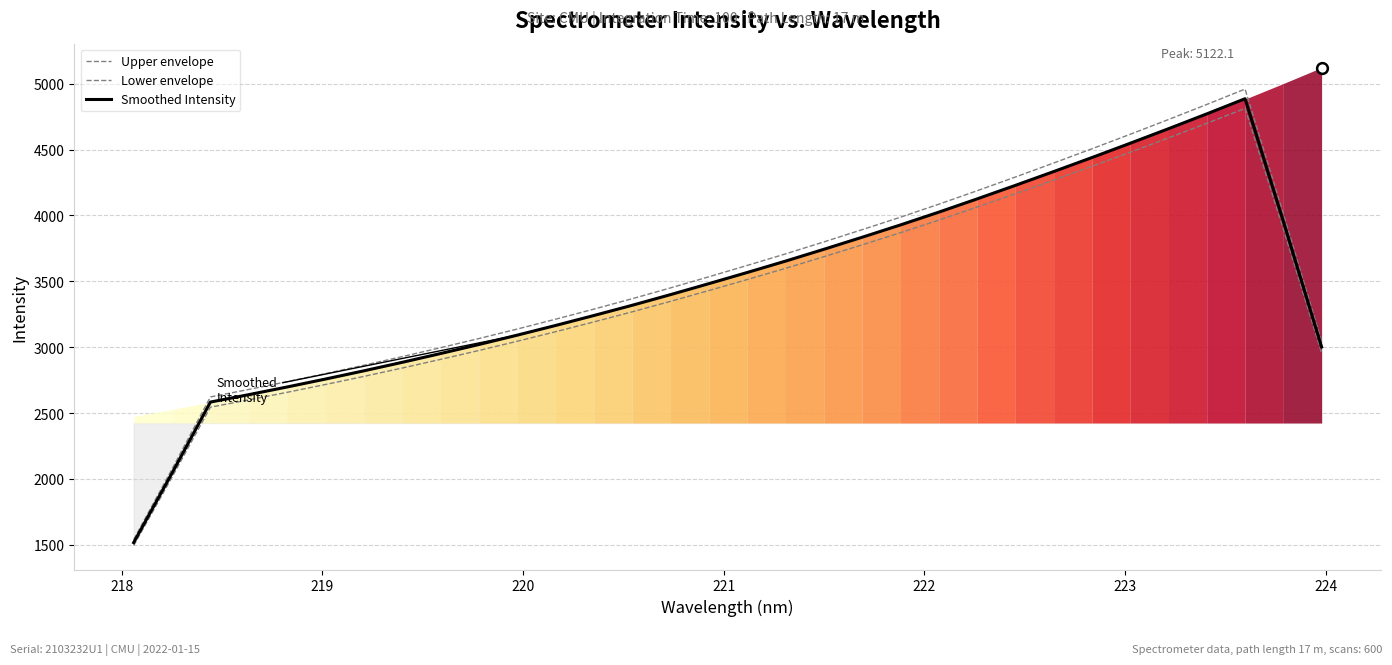

At how many categories does at least one series exceed 3536?

15